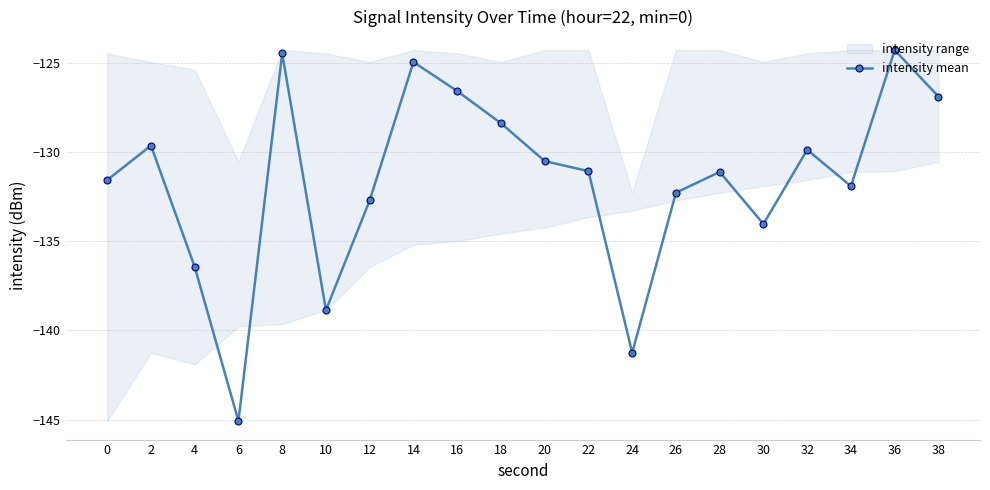

The value at 18 is -128.4. True or false?

True